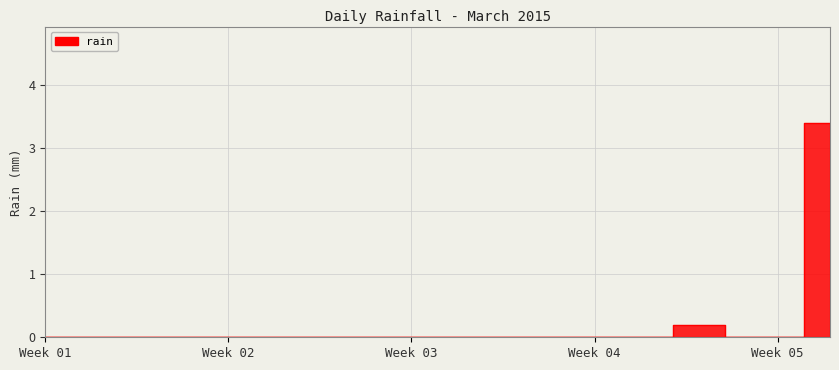

What is the change in value from 2015-03-22 to 2015-03-26?

+0.2